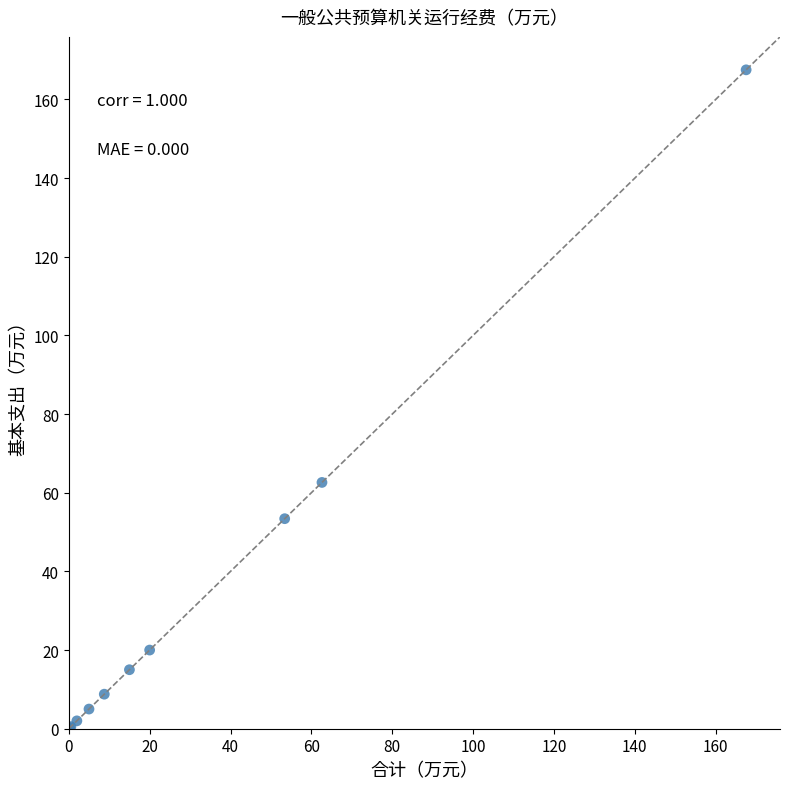

What Y value in the scatter plot is closest to 83?

62.6